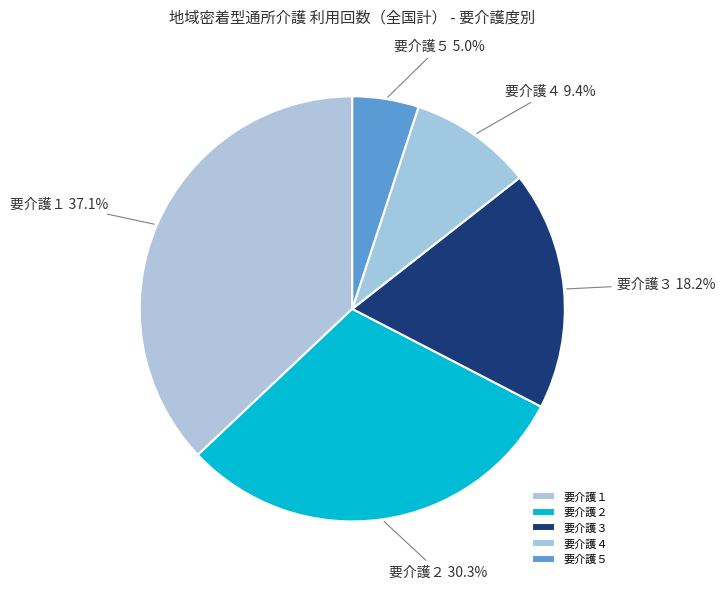

What percentage is the 要介護２ slice, to the nearest percent?

30%